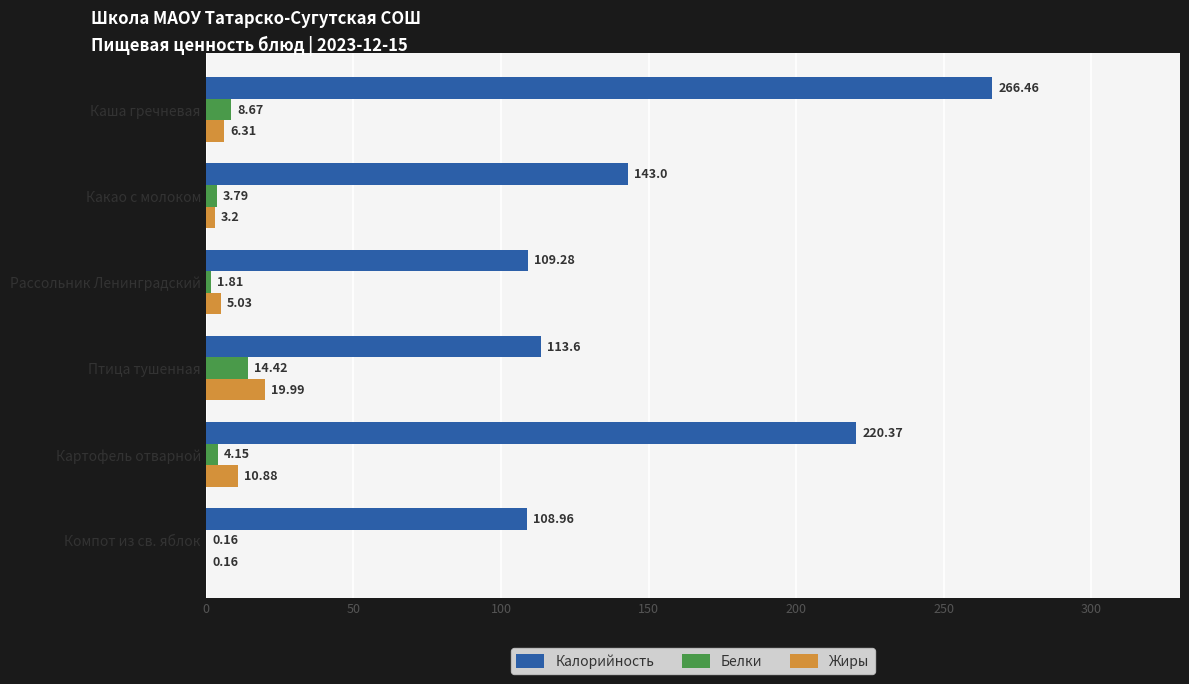

What is the total value across all series at Какао с молоком?

150.0